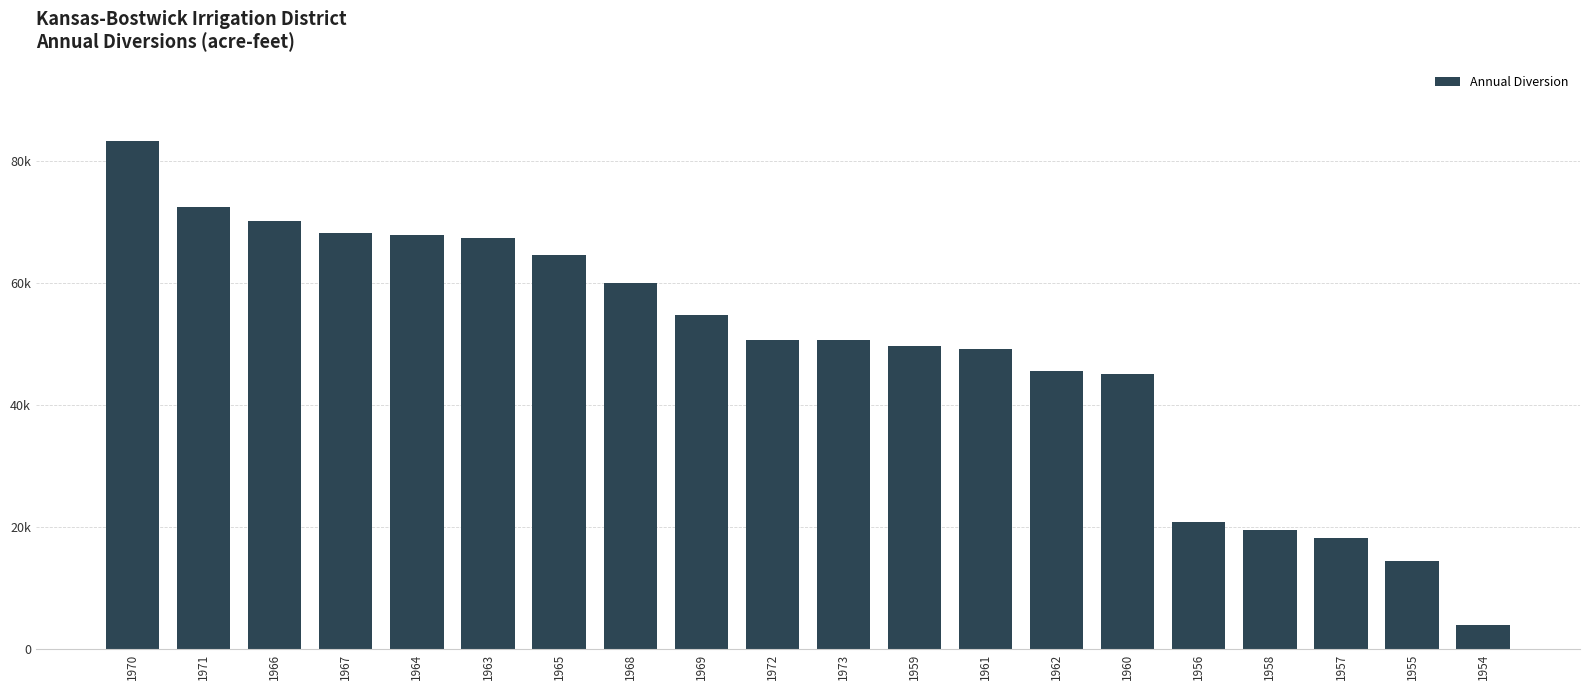

What is the sum of all values?

976558